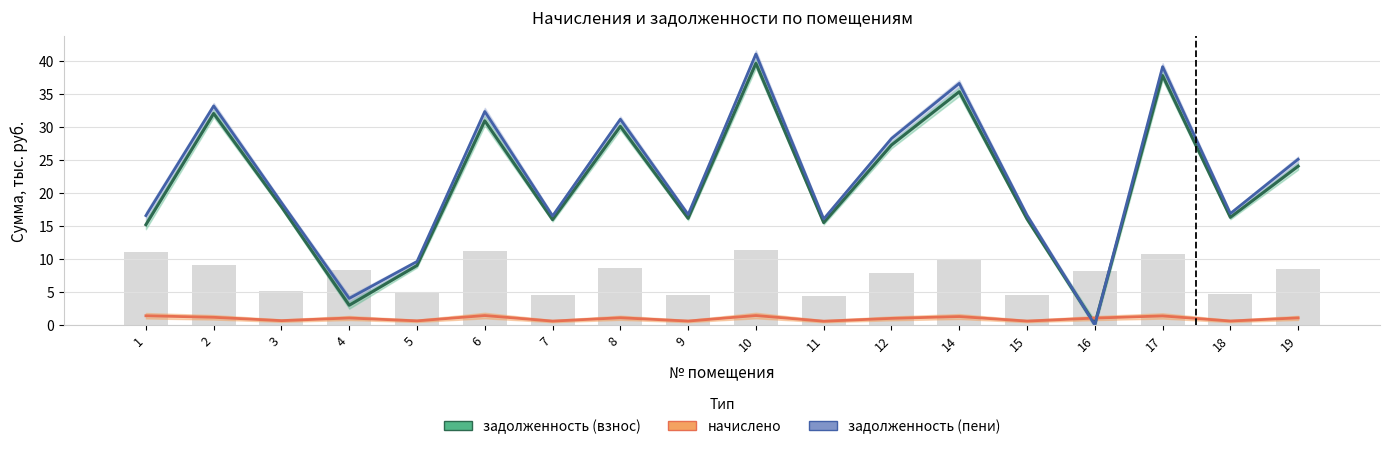

Is the value of задолженность (взнос) at 17 greater than the value of задолженность (пени) at 2?

Yes